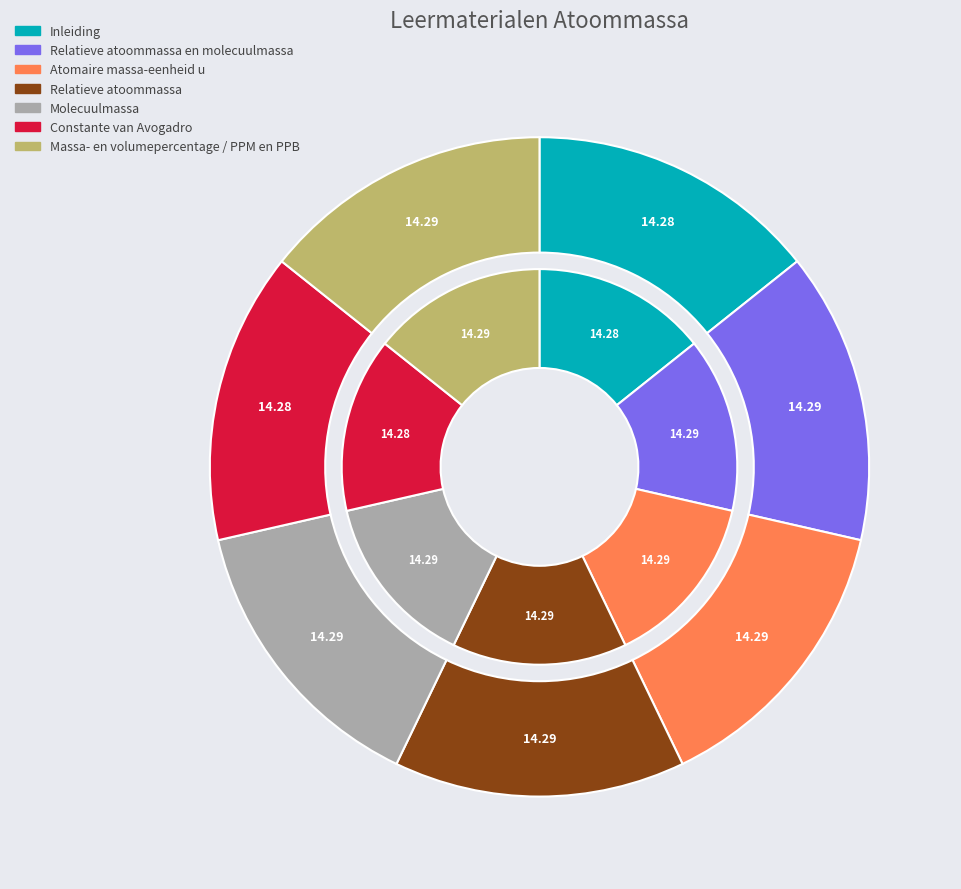

Is Constante van Avogadro the majority of the pie?

No